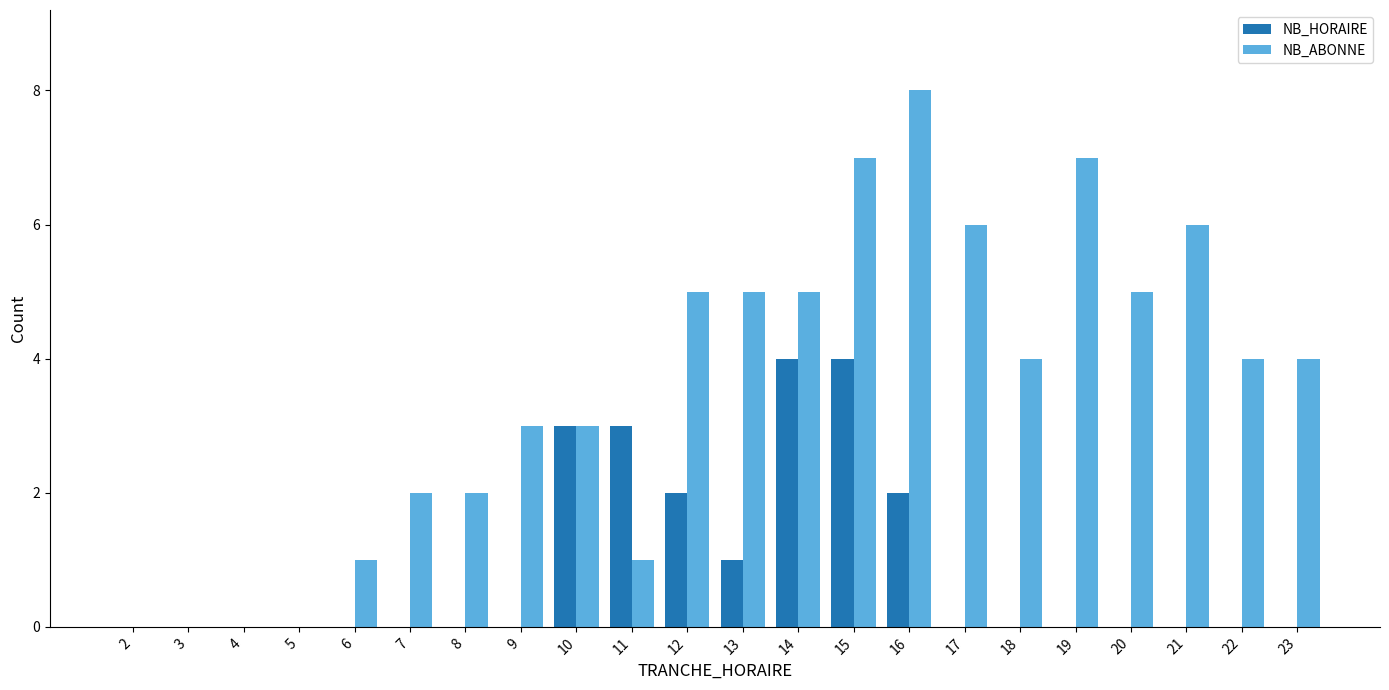

At which category is the sum across all series the highest?

15